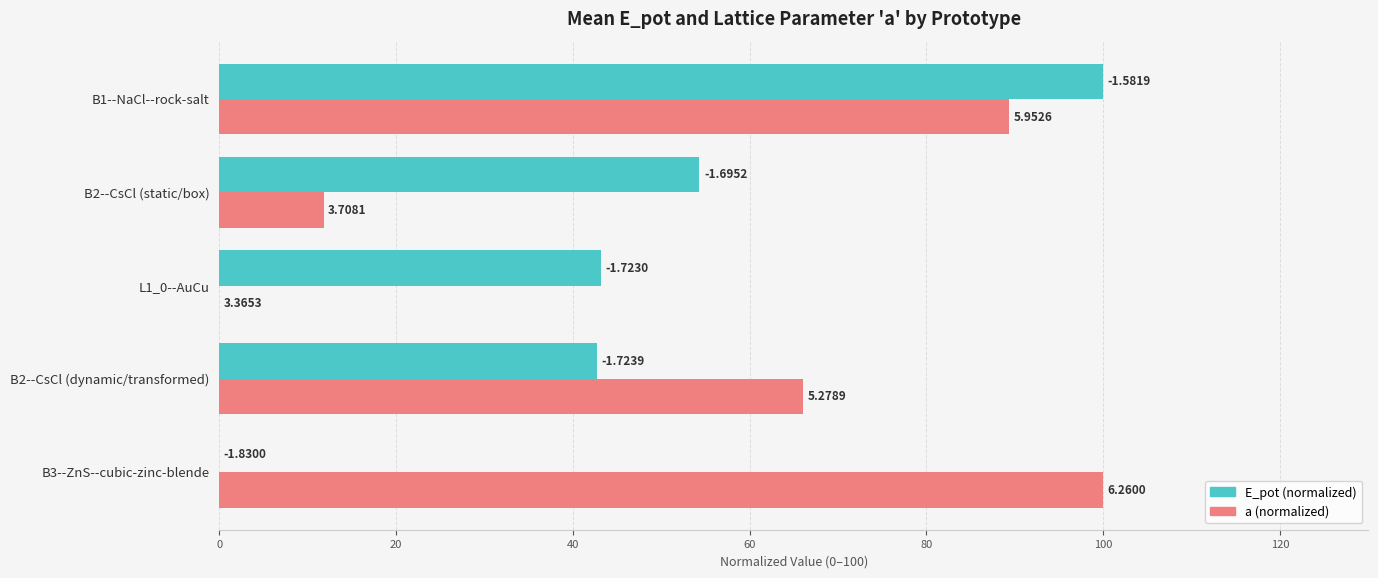

Which series has the largest range (max minus min)?

E_pot (normalized)